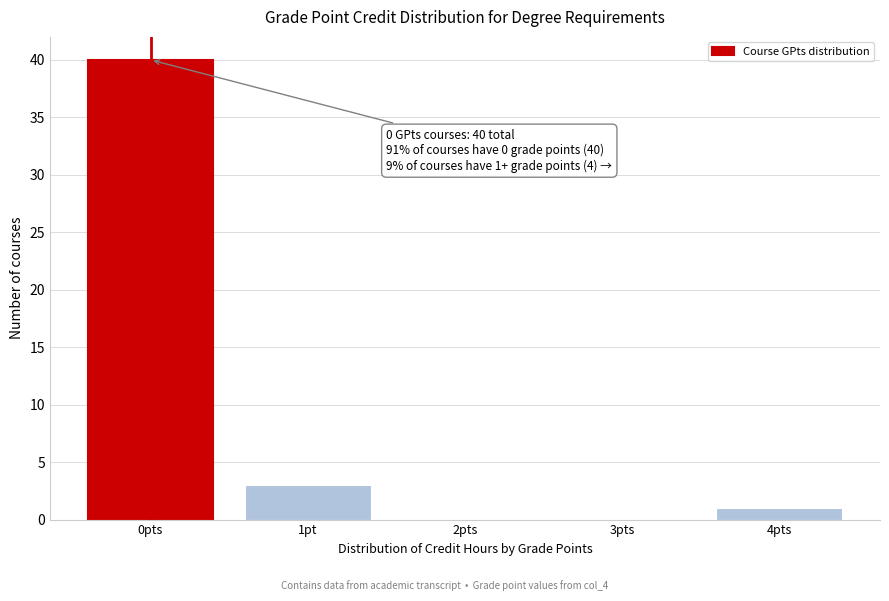

Reading left to right, extract all data points from this chart.

0pts=40	1pt=3	2pts=0	3pts=0	4pts=1